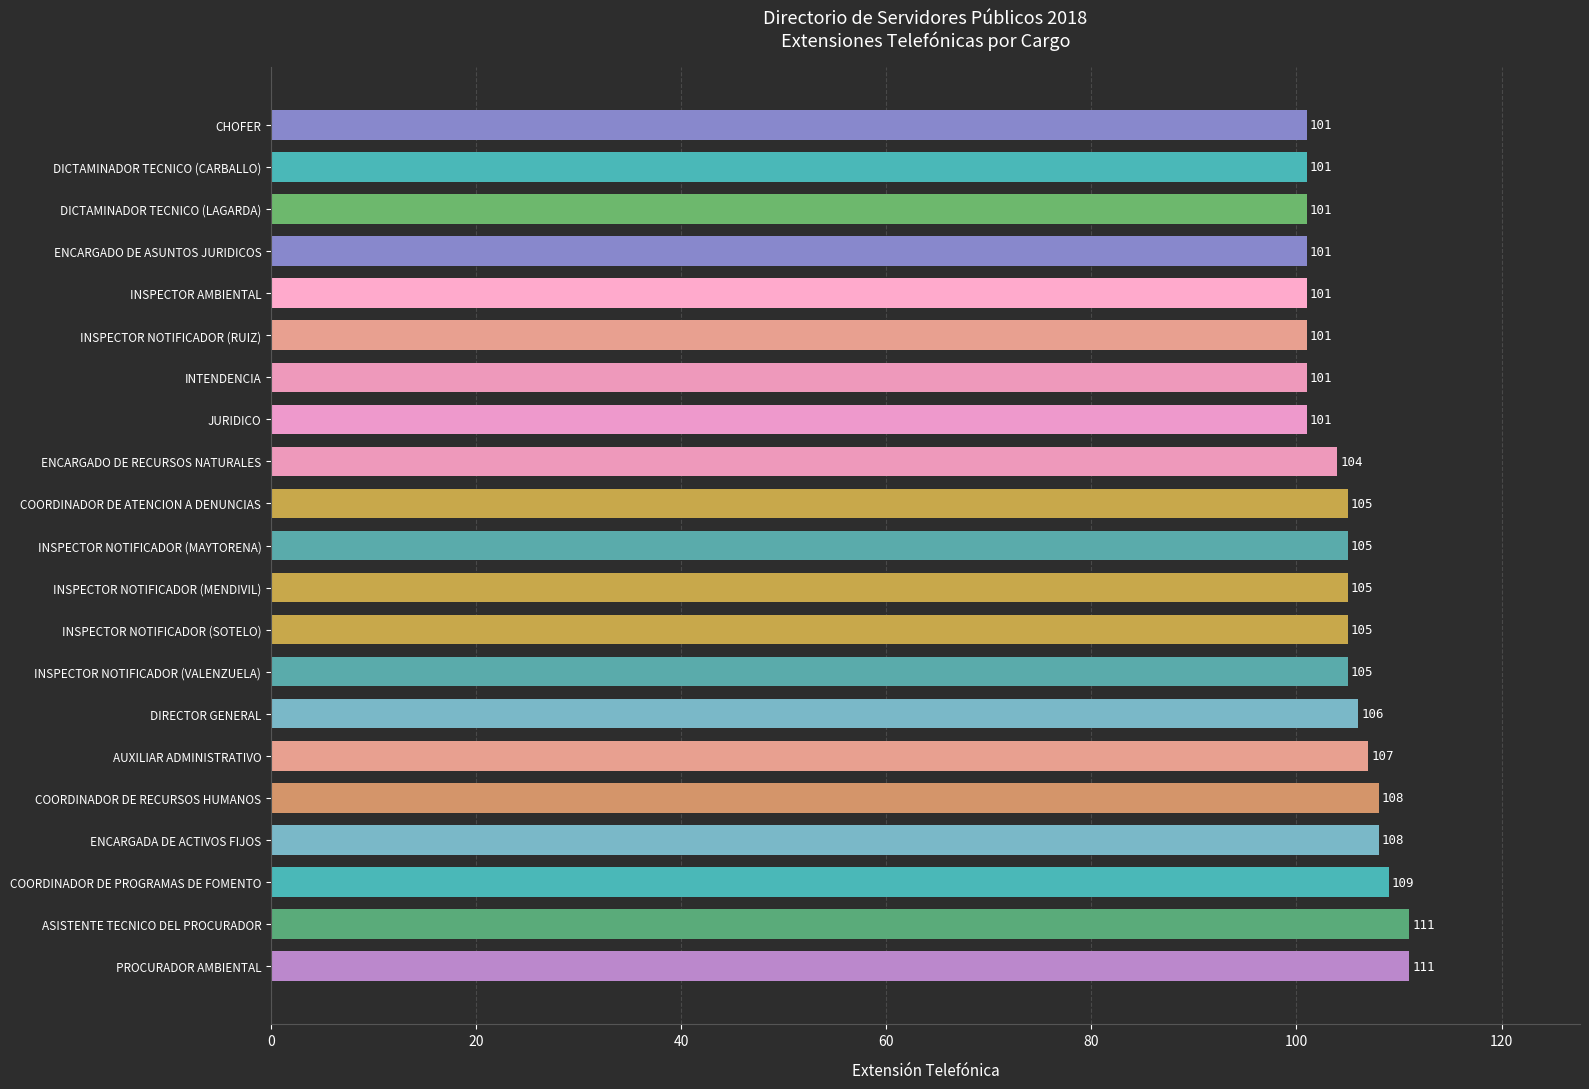

What is the greatest value displayed?

111